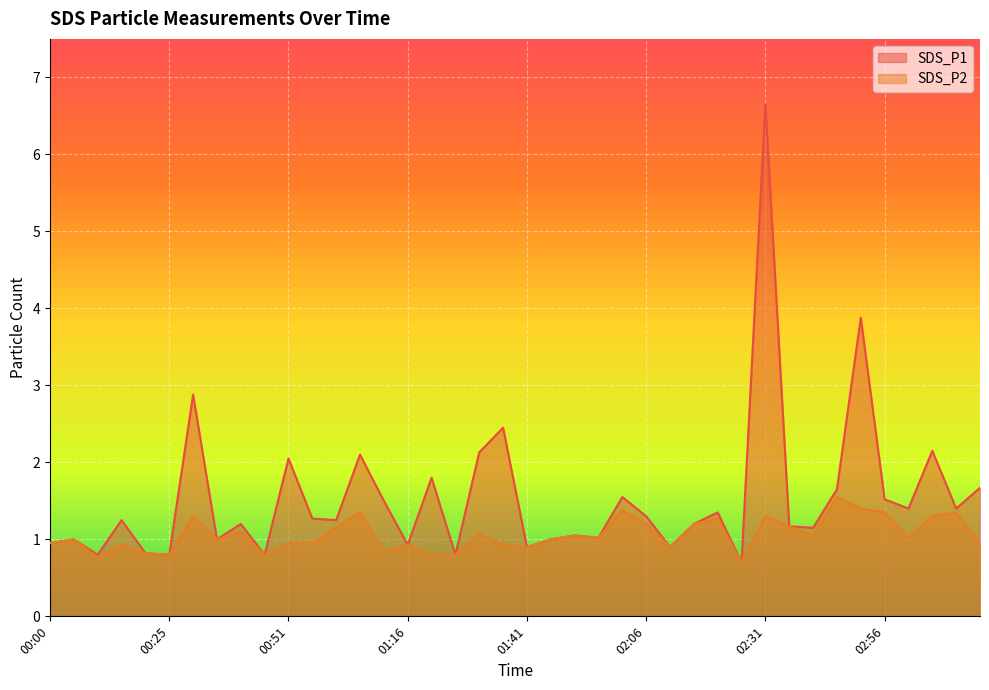

Rank the series at 00:00 from lowest to highest value.

SDS_P1, SDS_P2